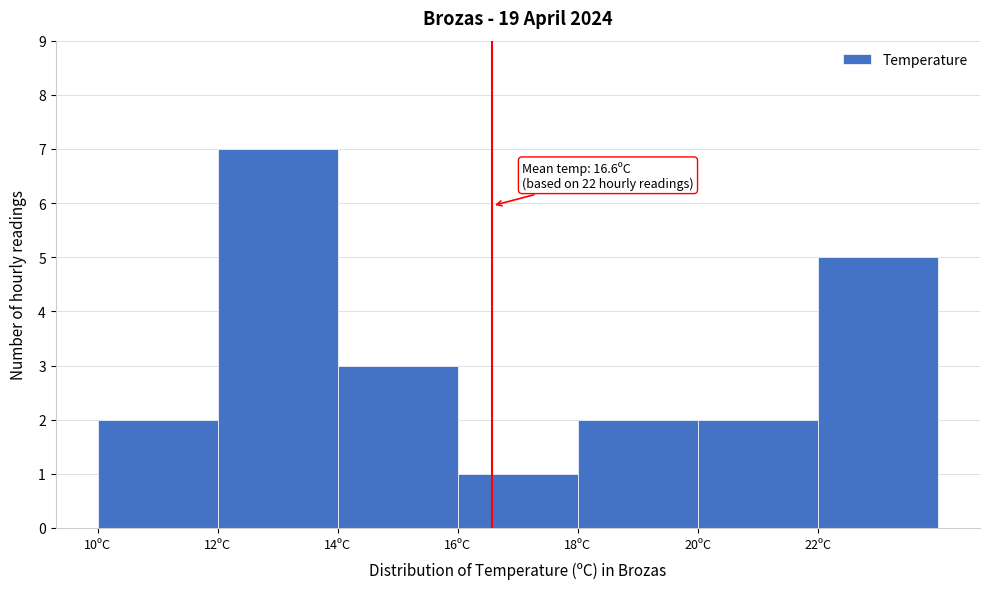

Over which range of the x-axis is the bar tallest?

12 to 14